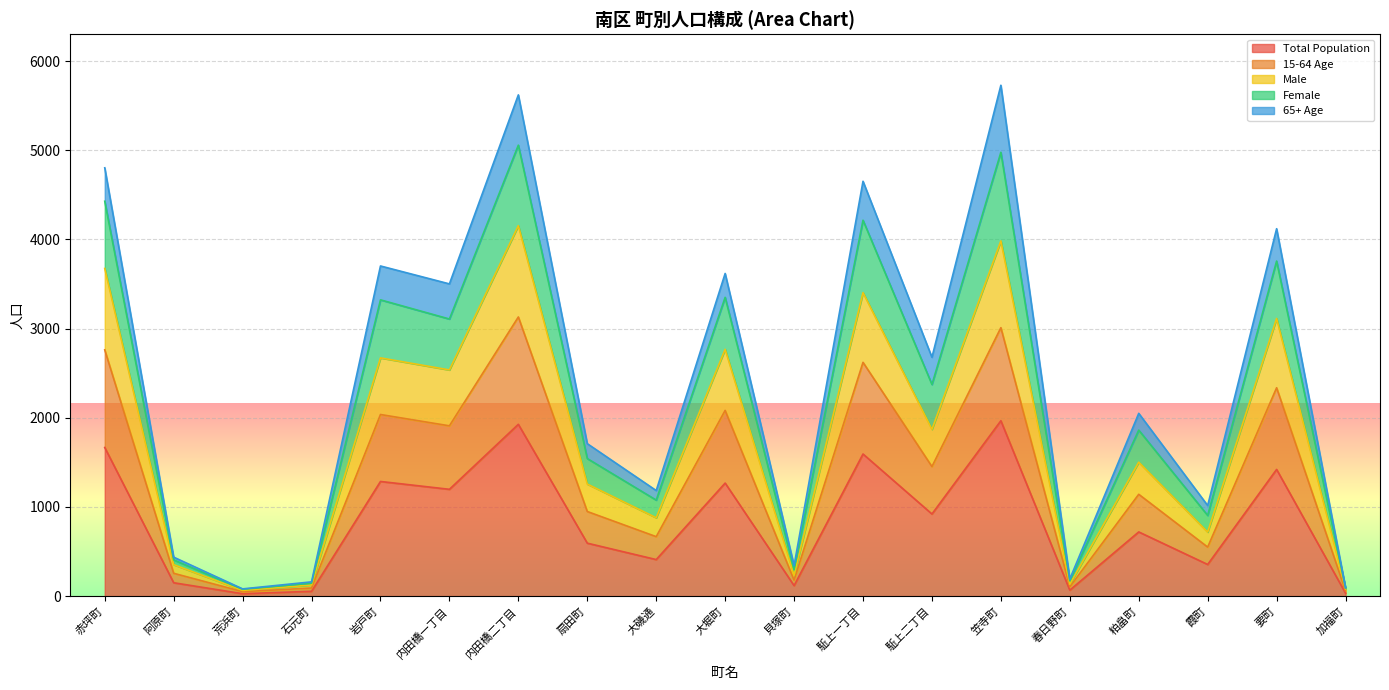

How many categories are shown in the chart?

19